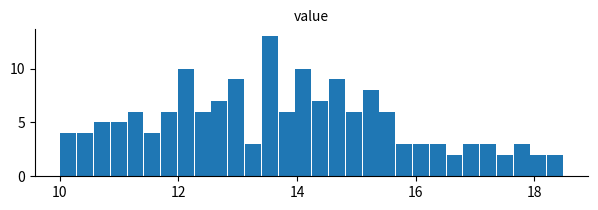

Around what value on the x-axis is the tallest bar? Give the approximate position of its centre, as read against the axis.

13.6